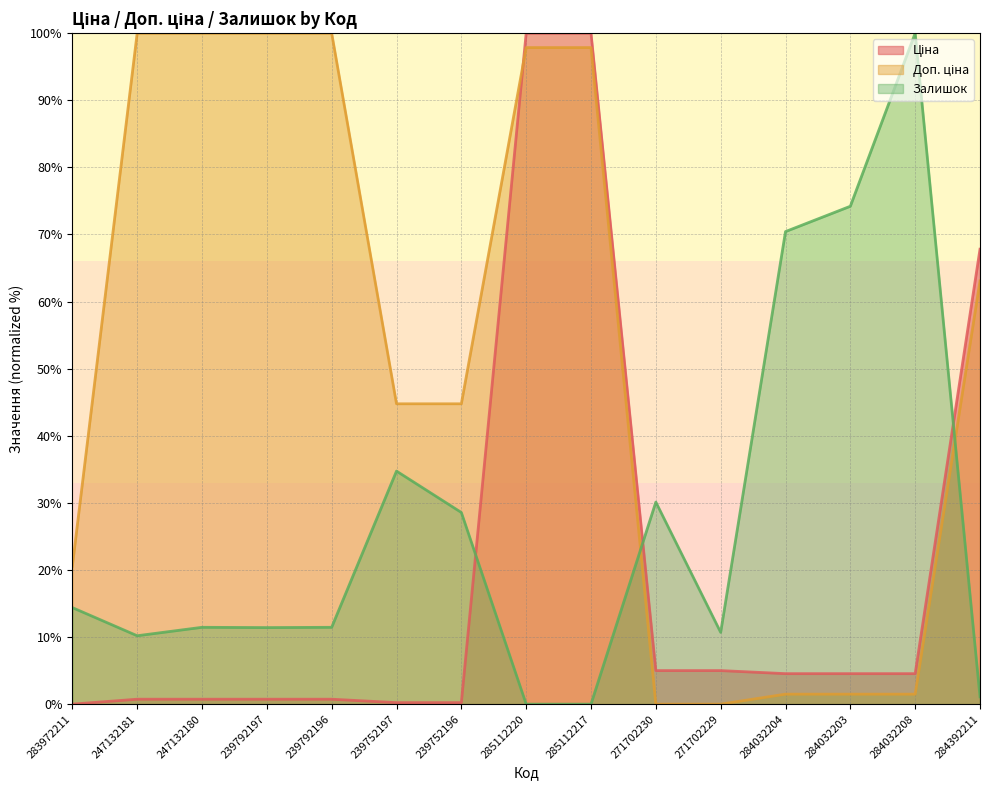

In Залишок (line), how many points are lower than both neighbors (excluding endpoints)?

3